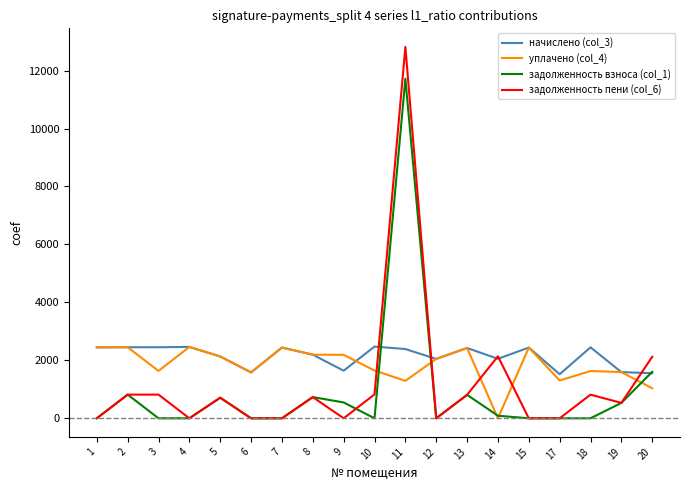

What is the average value of the задолженность пени (col_6) series?

1217.9